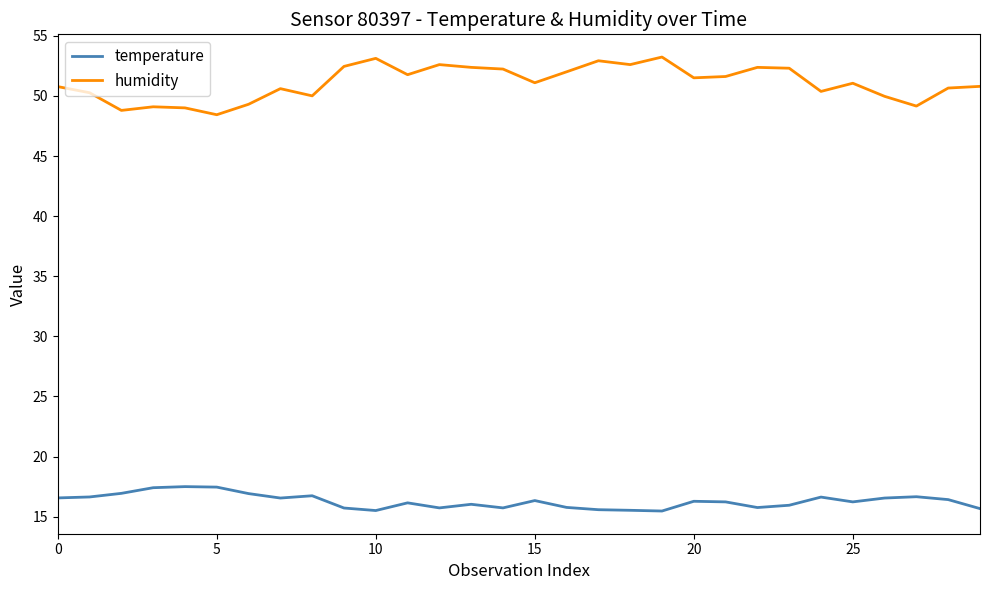

Rank the series by their maximum value, from lowest to highest.

temperature, humidity